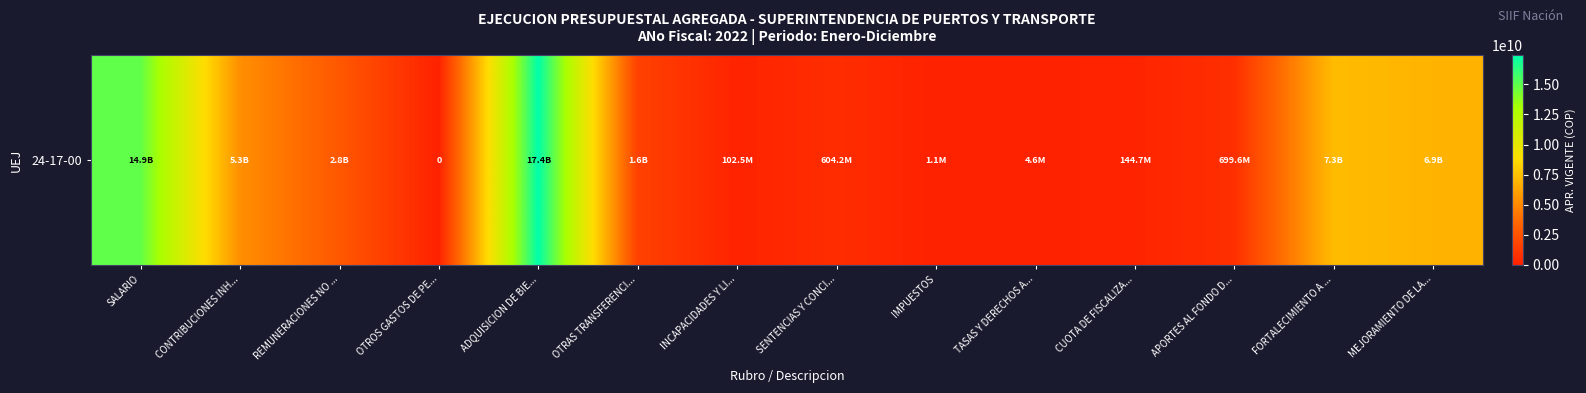

How many positive values are there?

13